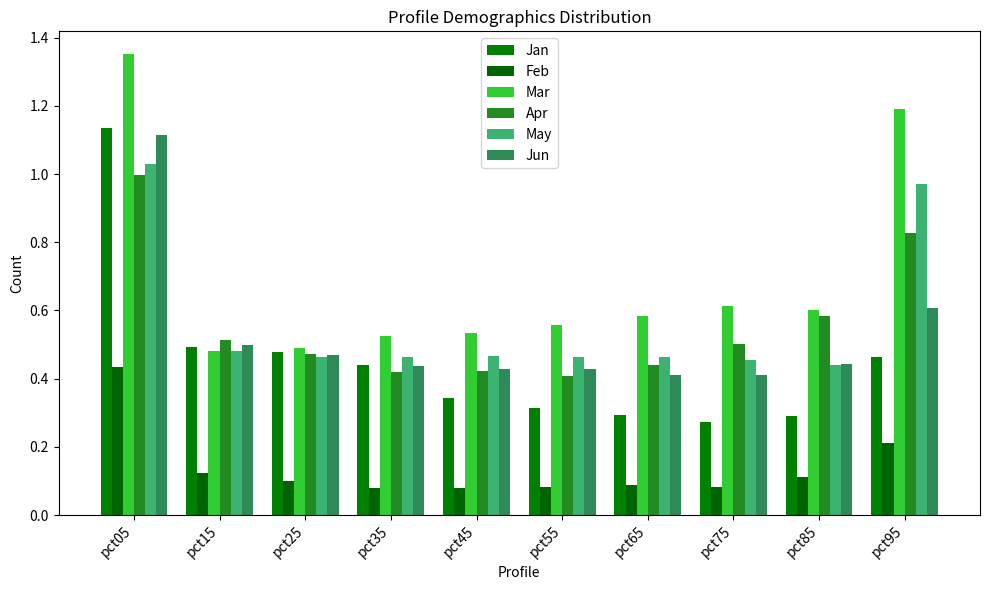

List the series in order of their peak value, highest first.

Mar, Jan, Jun, May, Apr, Feb